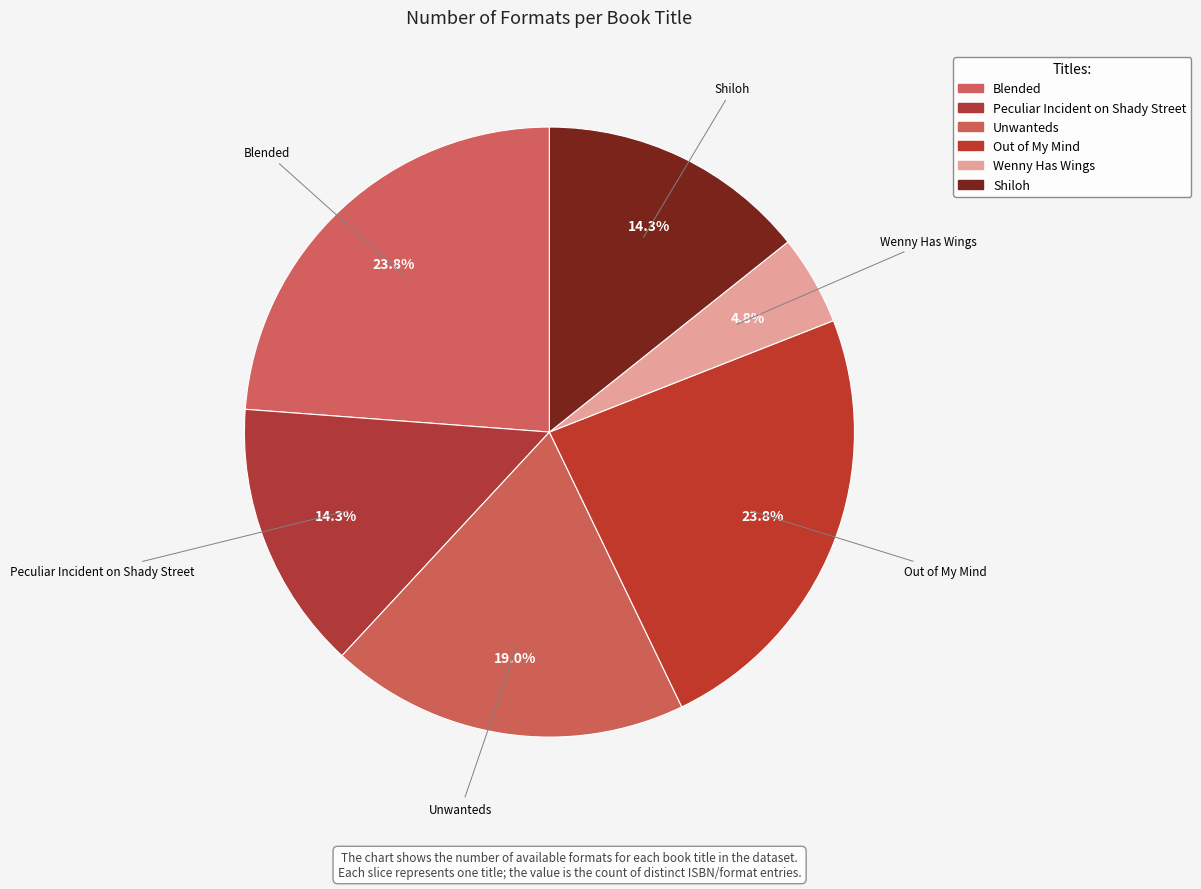

Does Blended account for over 50% of the chart?

No